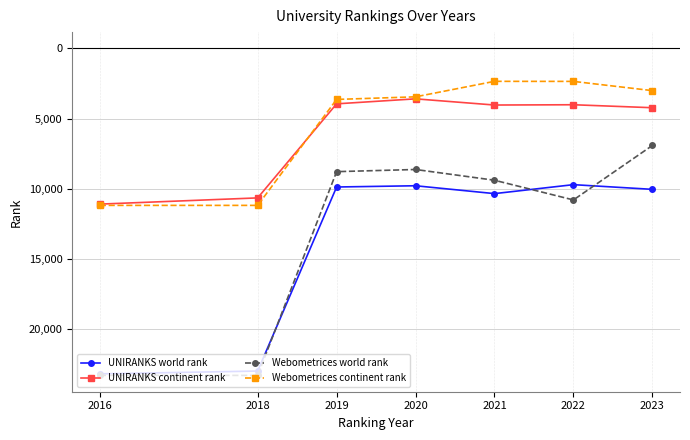

Which series has the largest total across all categories?

UNIRANKS world rank